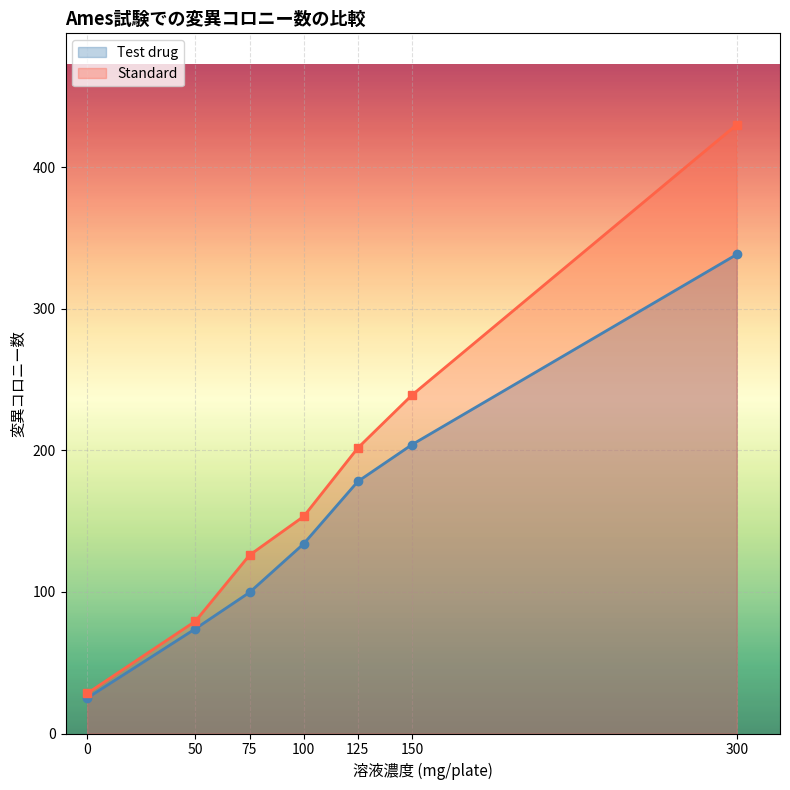

Which category has the highest value in the Standard series?

300